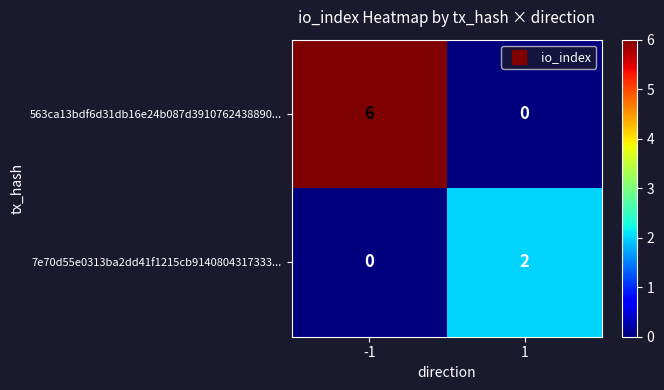

Which series changed the most between -1 and 1?

563ca13bdf6d31db16e24b087d3910762438890...